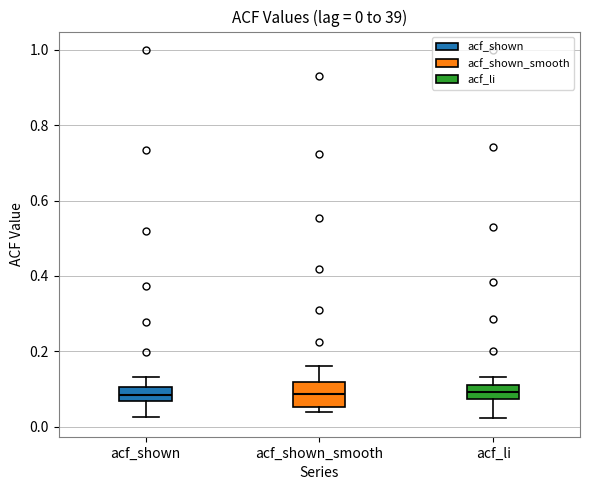

Which box is the tallest, from its lower edge to its upper edge?

acf_shown_smooth